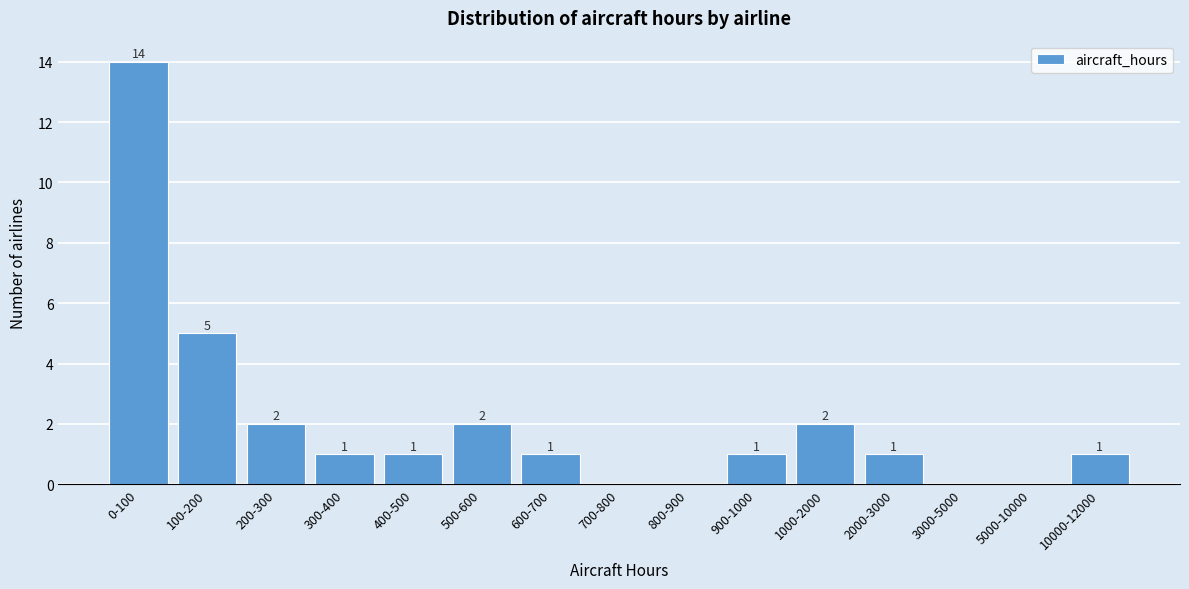

Reading right to left, list all the values displayed in this chart.

10000-12000=1	5000-10000=0	3000-5000=0	2000-3000=1	1000-2000=2	900-1000=1	800-900=0	700-800=0	600-700=1	500-600=2	400-500=1	300-400=1	200-300=2	100-200=5	0-100=14